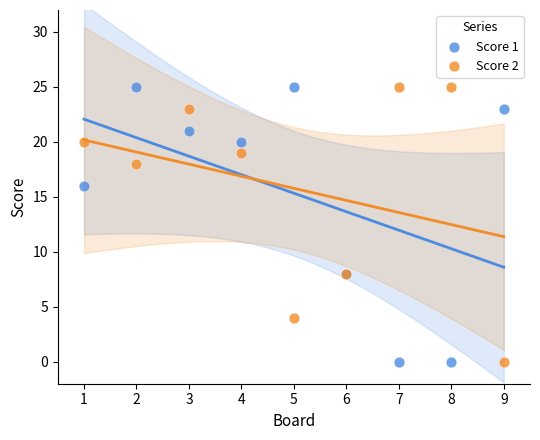

What is the X range (max minus min) for the scatter plot?

8